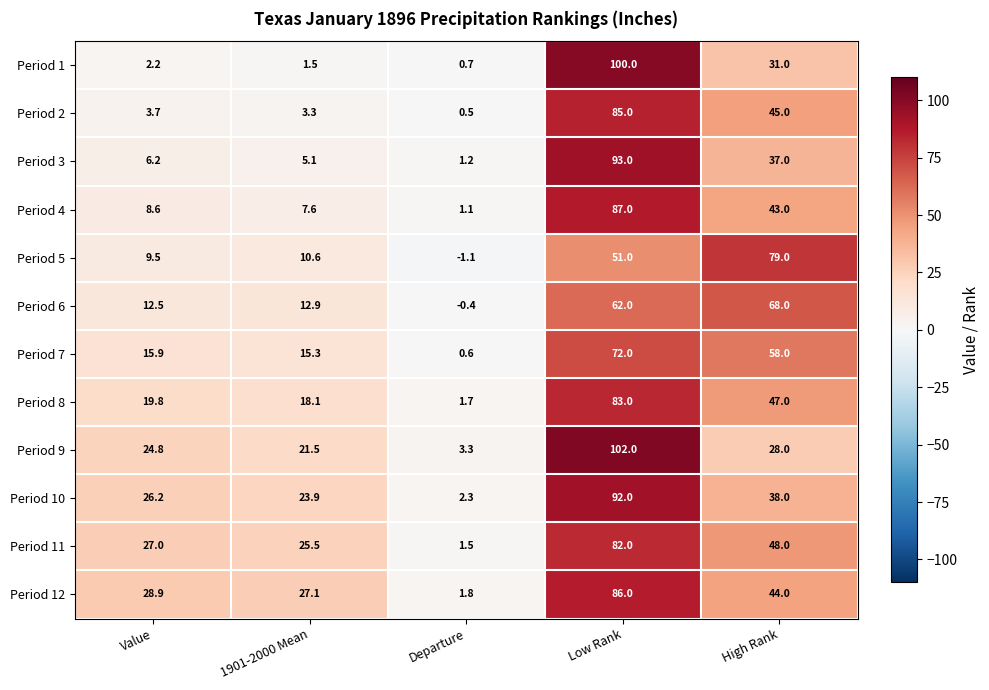

Count the number of data series in this chart.

12